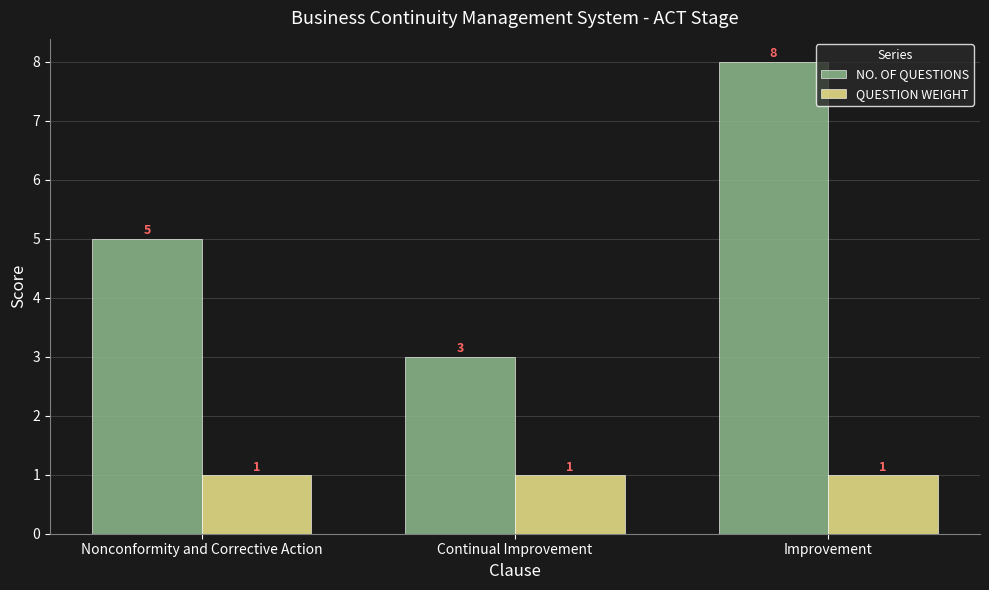

What is the spread (max minus min) of values at Continual Improvement?

2